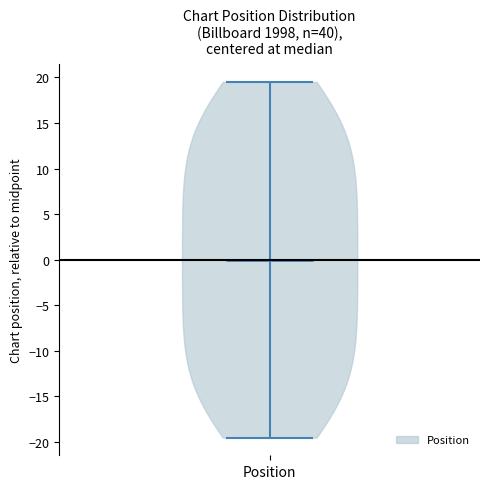

Read this violin plot against the y-axis: where its median line is, and the lowest and highest points the violin reaches. The values are not printed on the chart, so give them approximately, as read against the axis.

median line 0.0, lowest point -19.5, highest point 19.5